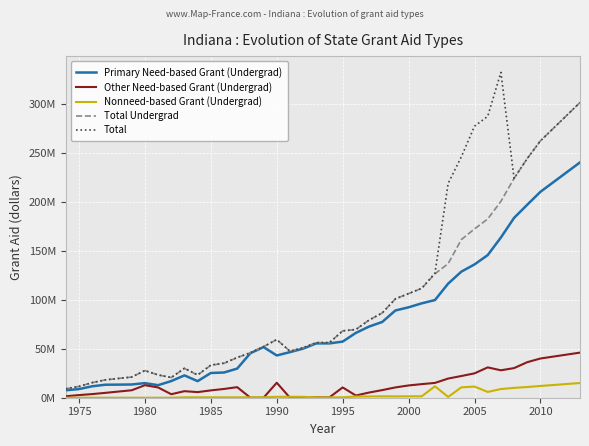

What are all the series names shown in the legend?

Primary Need-based Grant (Undergrad), Other Need-based Grant (Undergrad), Nonneed-based Grant (Undergrad), Total Undergrad, Total